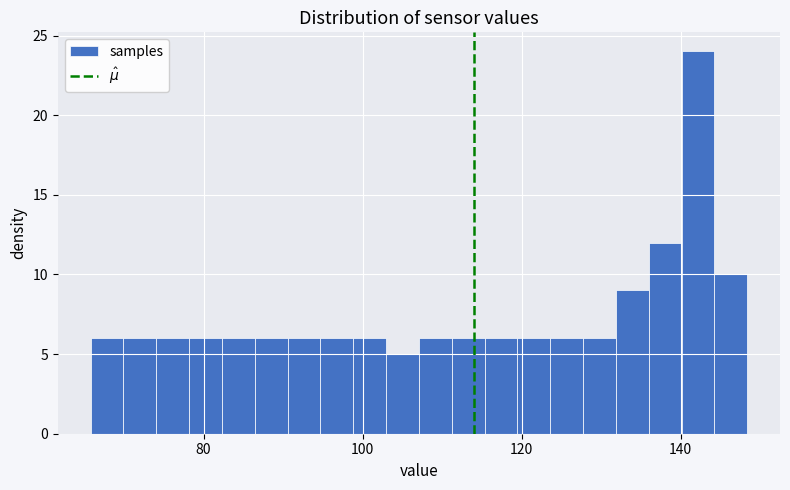

Read against the x-axis, roughly where is the centre of the tallest bar?

142